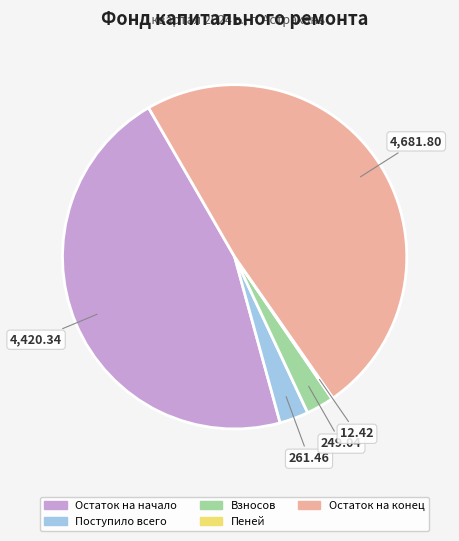

Which has a higher value, Взносов or Остаток на конец?

Остаток на конец